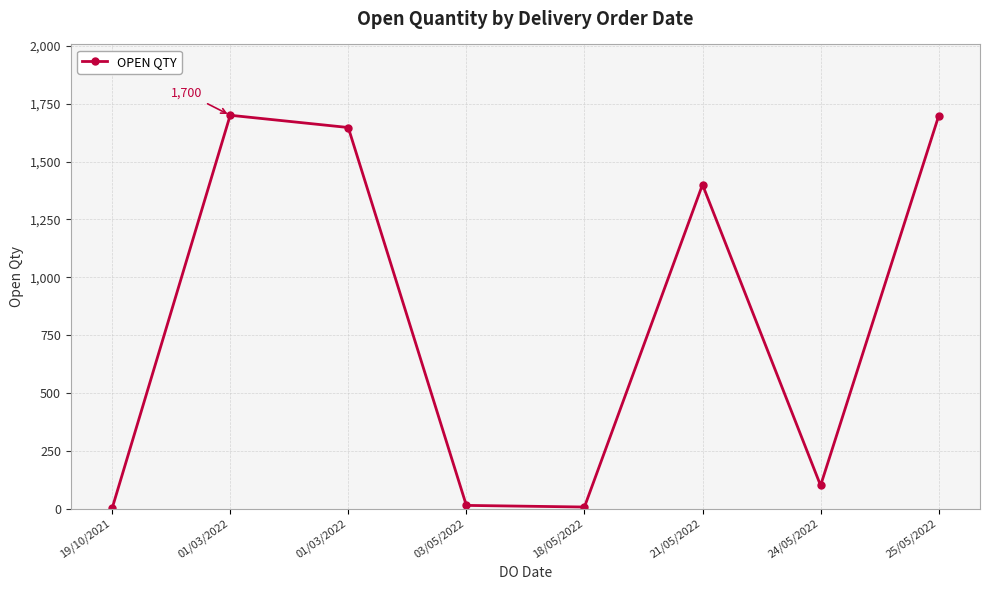

How many values are below 1400?

4